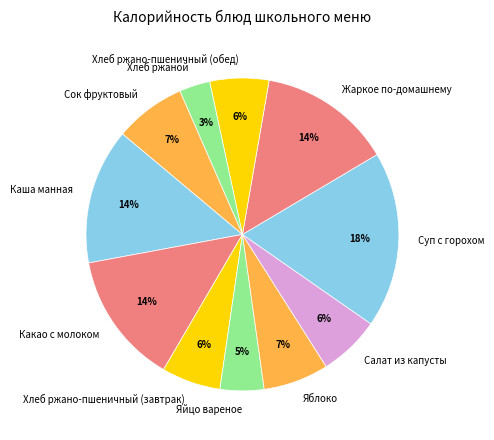

Between Какао с молоком and Суп с горохом, which is larger?

Суп с горохом